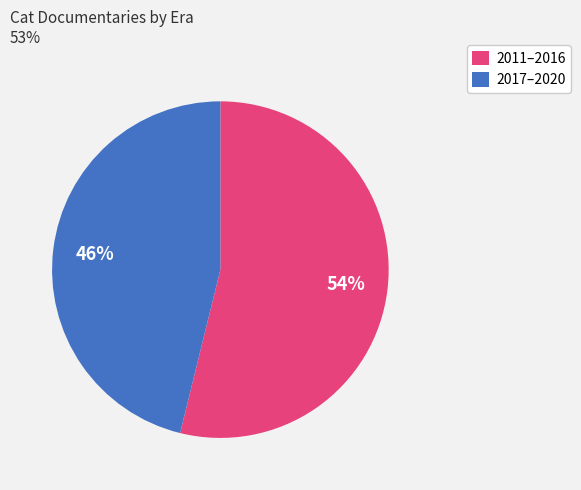

Approximately how many times larger is the value at 2011–2016 compared to 2017–2020?

1.2